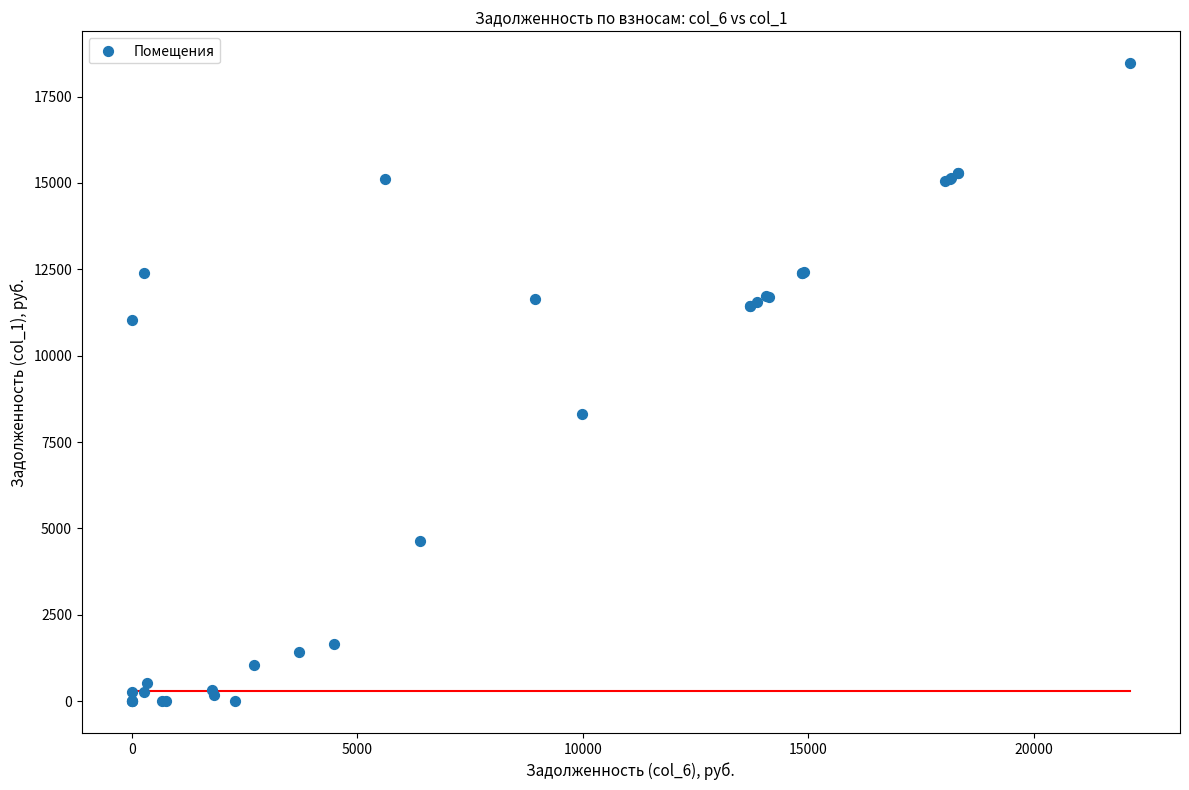

What Y value in the scatter plot is closest to 9231?

8320.3